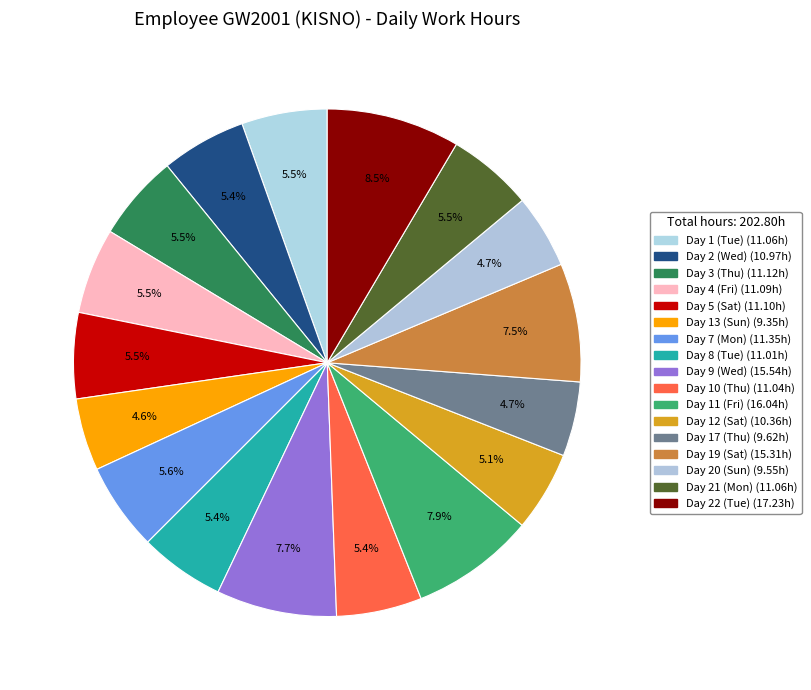

Between Day 1 (Tue) and Day 7 (Mon), which is larger?

Day 7 (Mon)